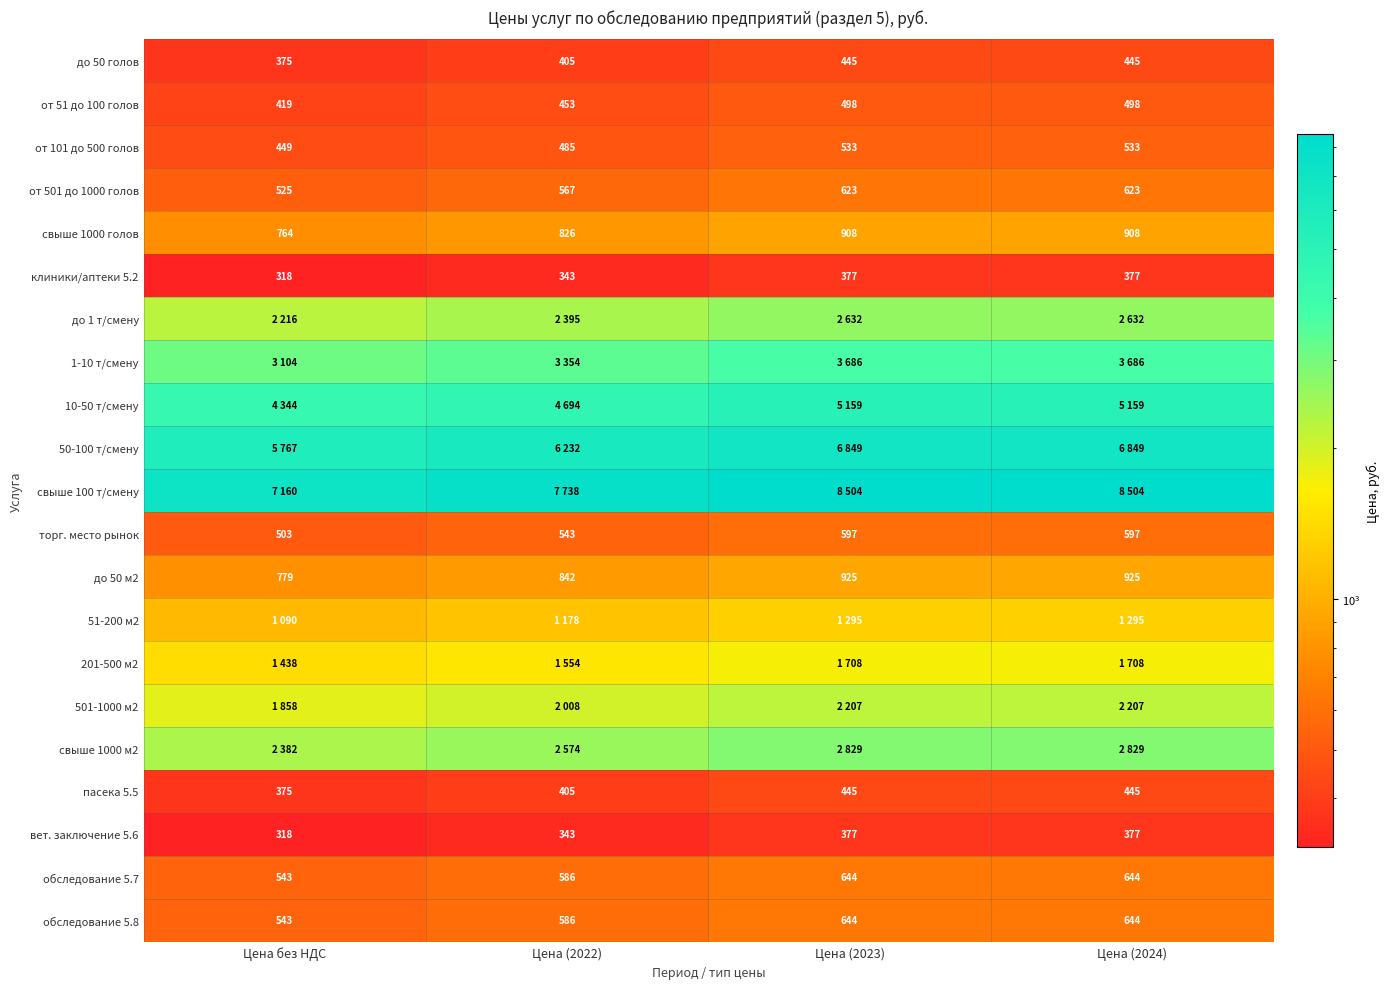

How many до 50 м2 values are between 842 and 925?

3